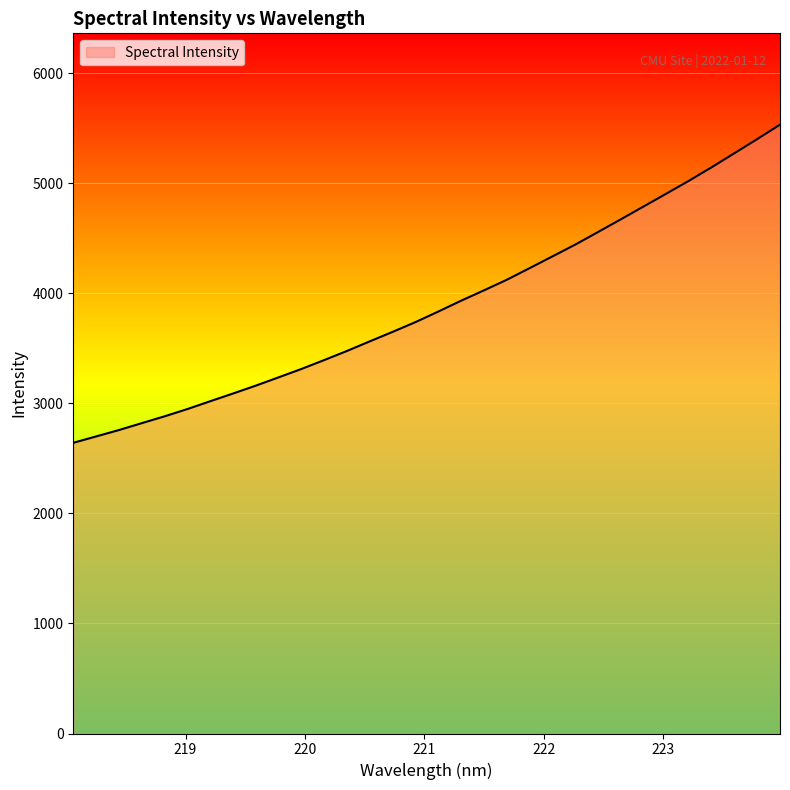

What is the difference between the maximum and minimum values?

2890.9